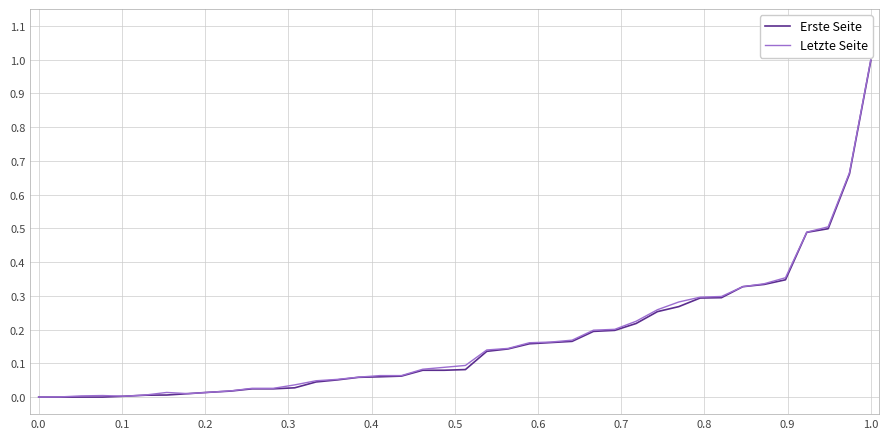

List the series in order of their peak value, highest first.

Letzte Seite, Erste Seite